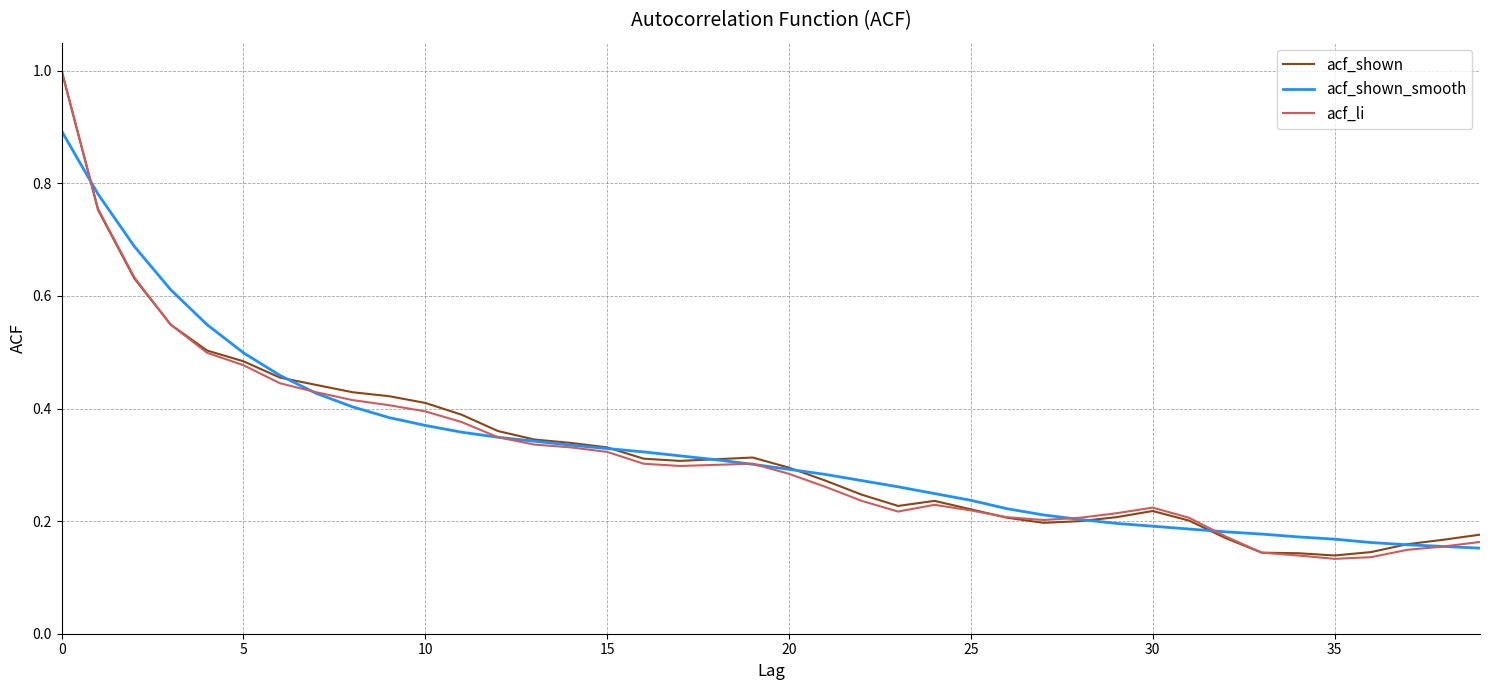

Is this an area chart (filled region under the line)?

No